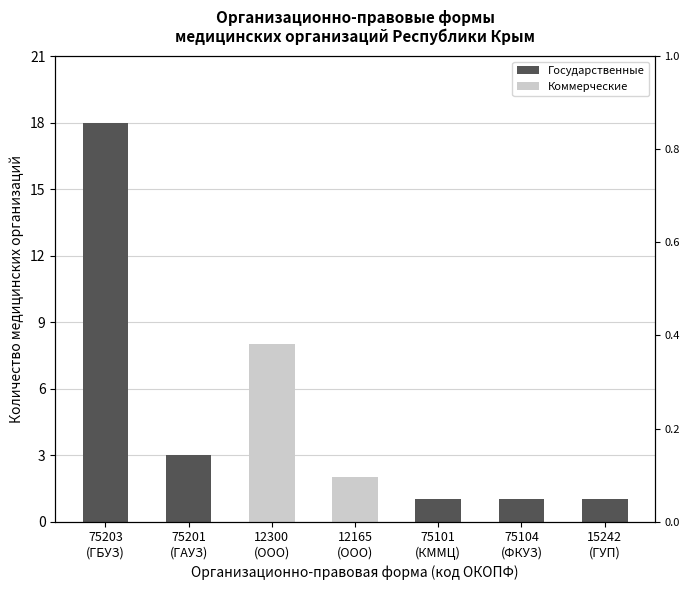

Reading left to right, what are all the values shown in this chart?

Государственные: 75203
(ГБУЗ)=18	75201
(ГАУЗ)=3	12300
(ООО)=0	12165
(ООО)=0	75101
(КММЦ)=1	75104
(ФКУЗ)=1	15242
(ГУП)=1
Коммерческие: 75203
(ГБУЗ)=0	75201
(ГАУЗ)=0	12300
(ООО)=8	12165
(ООО)=2	75101
(КММЦ)=0	75104
(ФКУЗ)=0	15242
(ГУП)=0